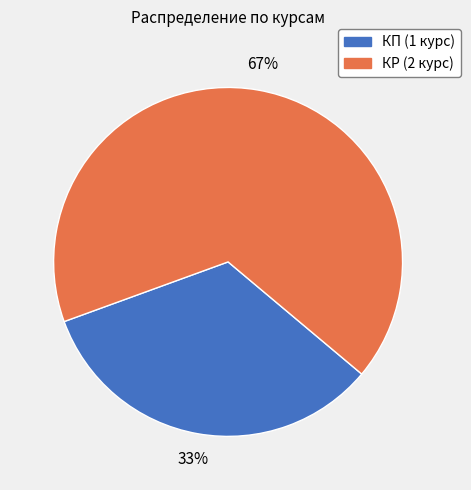

To the nearest percent, what is the average slice percentage?

50%